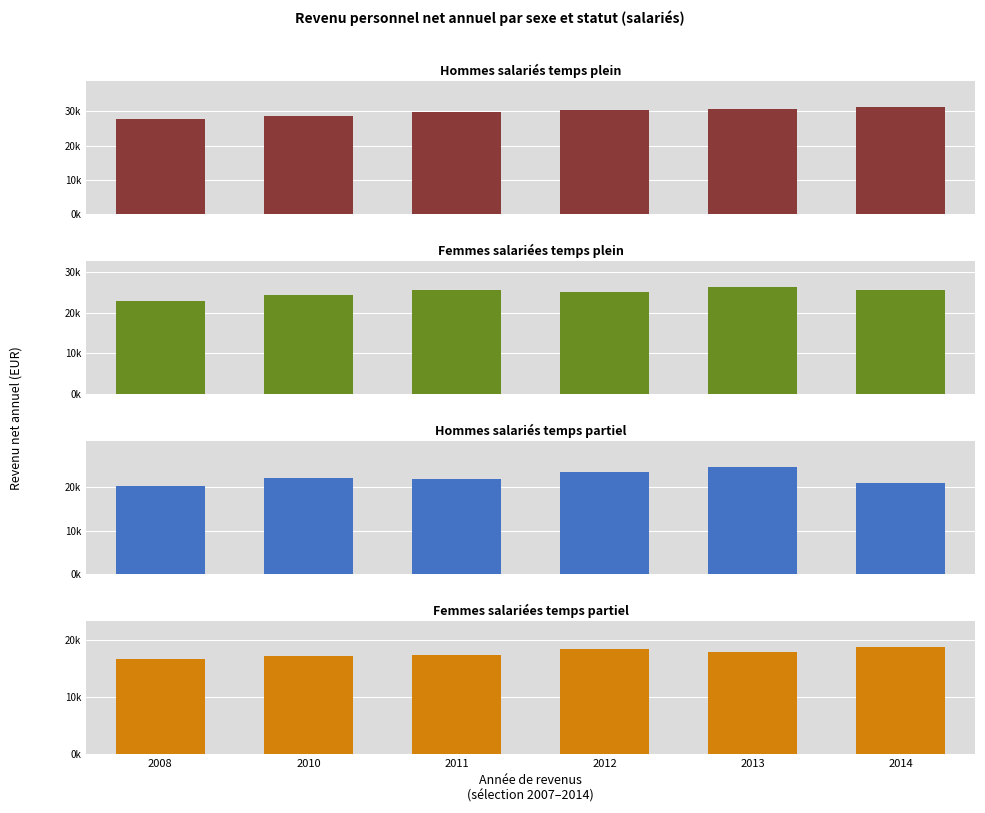

How many bars are there in total?

24